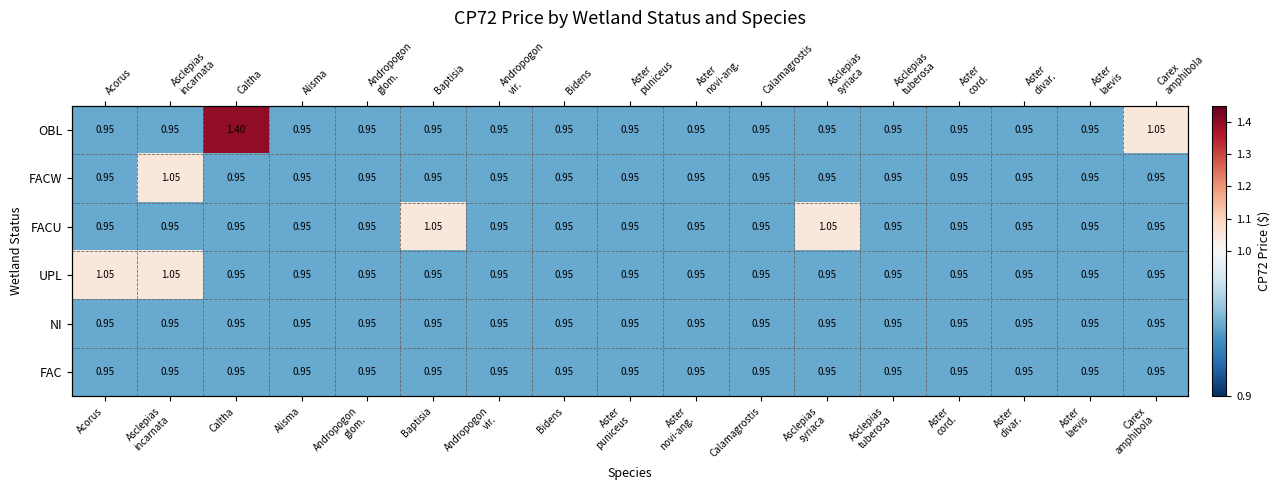

Is the value of NI at Aster puniceus greater than the value of UPL at Andropogon vir.?

No